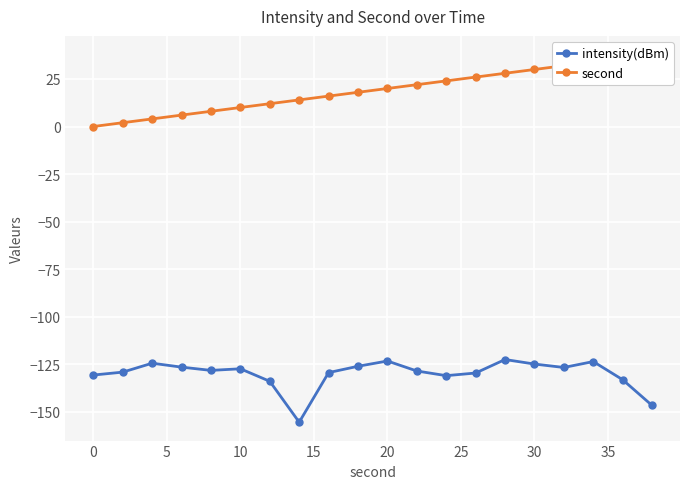

True or false: intensity(dBm) and second cross at least once.

False